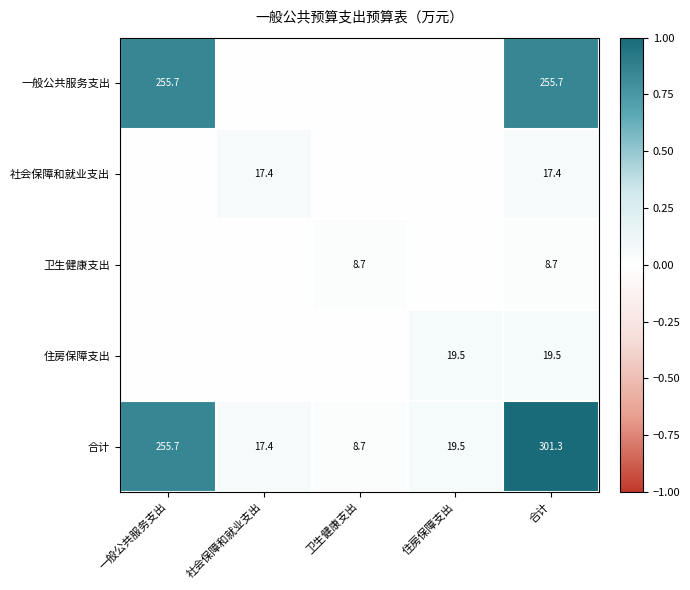

What is the sum of the 合计 values at 一般公共服务支出 and 合计?

557.0